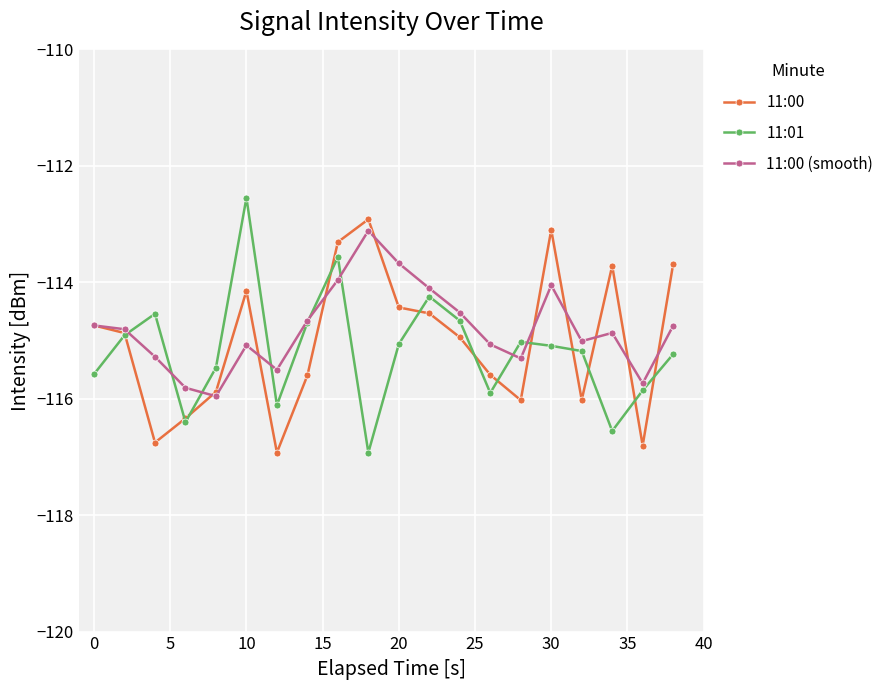

What is the value of the 11:01 point at the 4th from the left?

-116.4